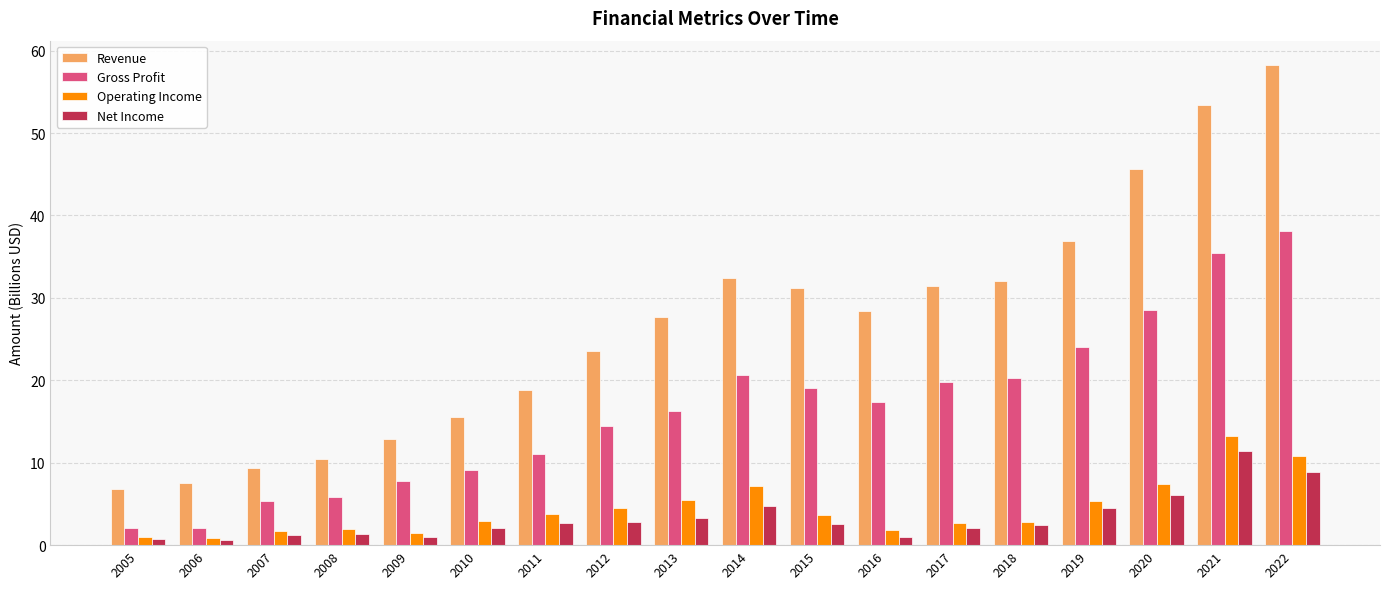

What is the difference between the second highest and second lowest values in the Net Income series?

8.1